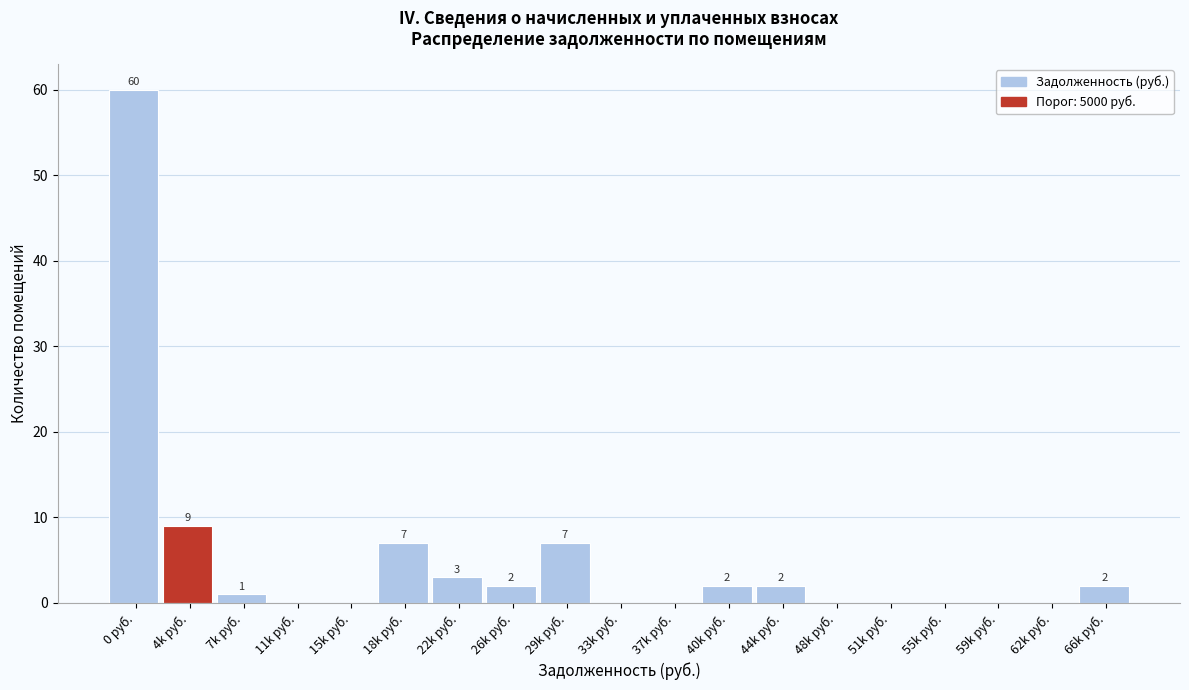

Reading right to left, what are all the values shown in this chart?

66k руб.=2	62k руб.=0	59k руб.=0	55k руб.=0	51k руб.=0	48k руб.=0	44k руб.=2	40k руб.=2	37k руб.=0	33k руб.=0	29k руб.=7	26k руб.=2	22k руб.=3	18k руб.=7	15k руб.=0	11k руб.=0	7k руб.=1	4k руб.=9	0 руб.=60